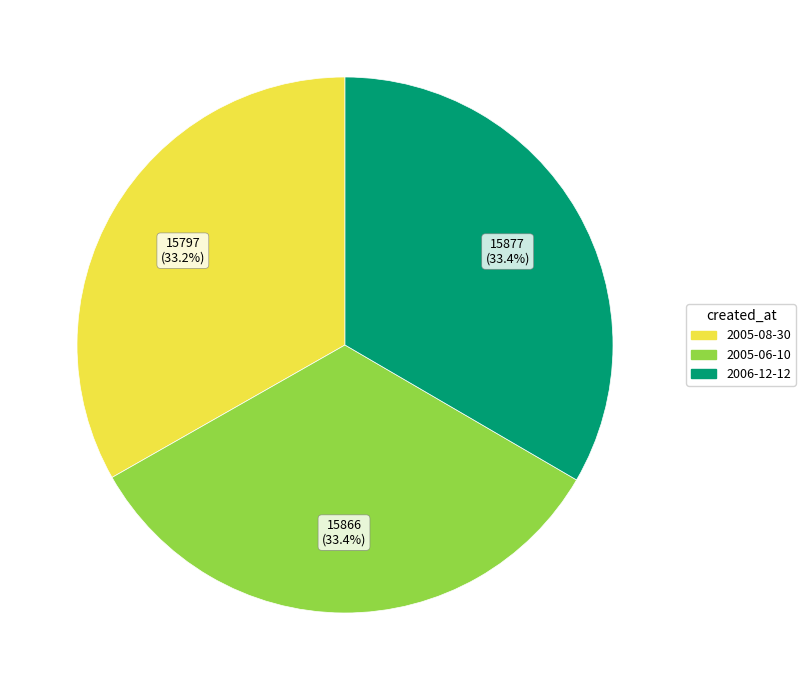

The 2006-12-12 slice represents 46% of the pie. True or false?

False